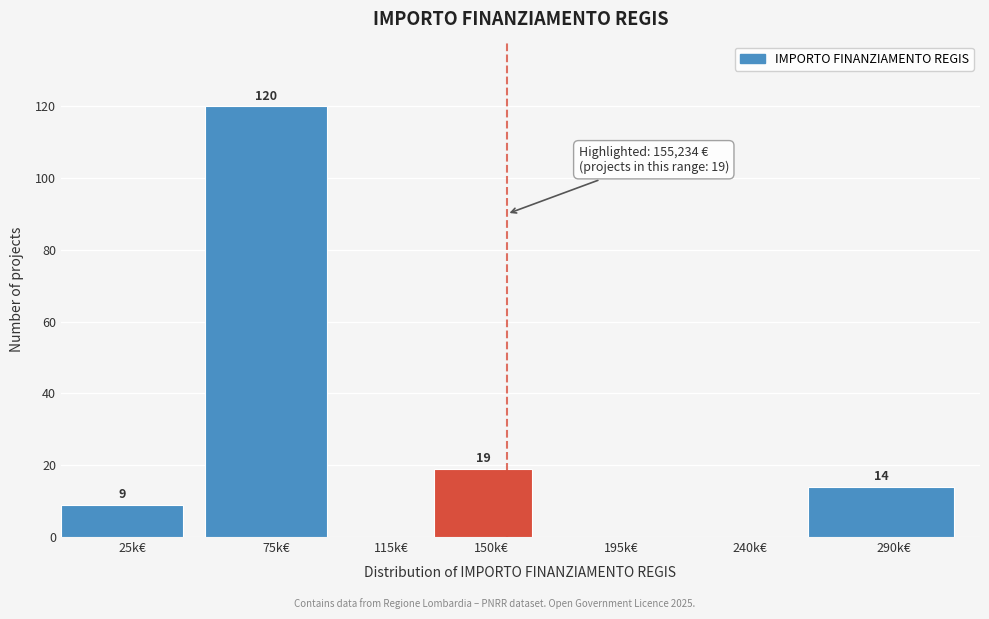

Reading left to right, extract all data points from this chart.

25k€=9	75k€=120	115k€=0	150k€=19	195k€=0	240k€=0	290k€=14